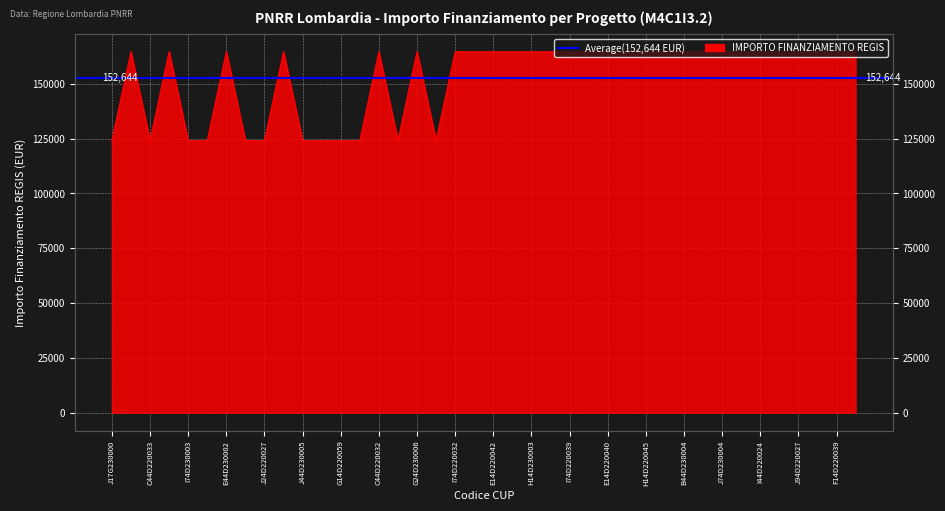

The value at I44D220024 is 164644.2. True or false?

True